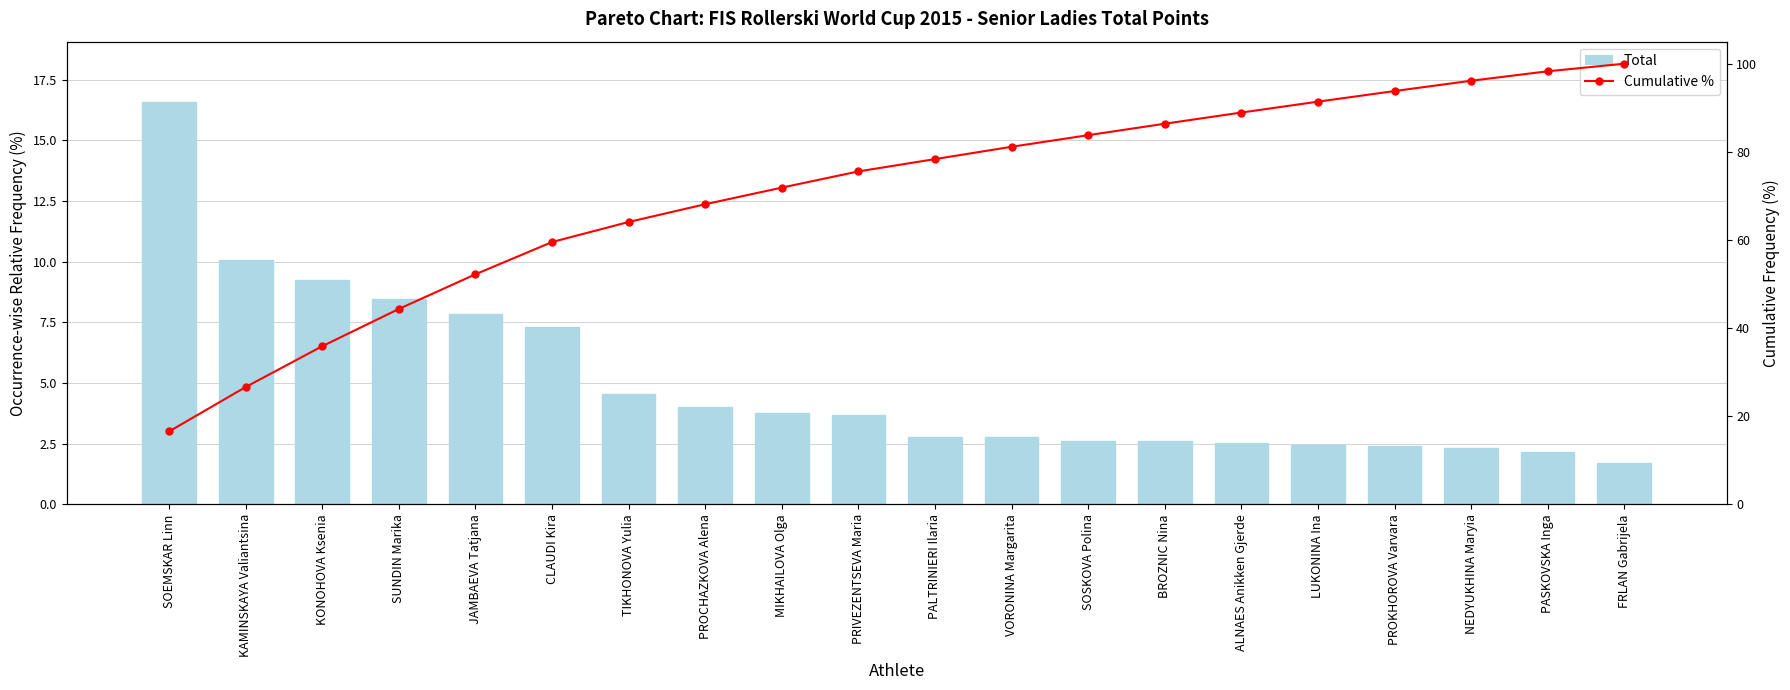

How many series are shown in this chart?

2